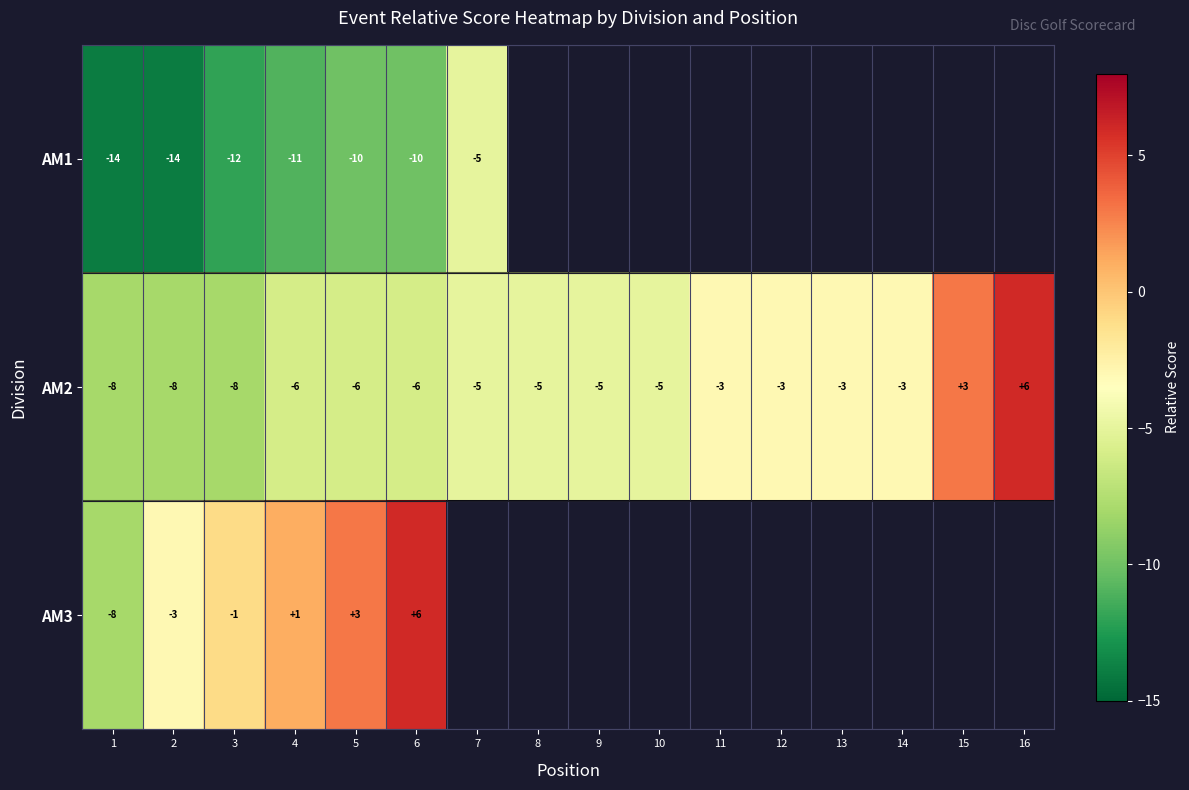

Which series changed the most between 3 and 6?

AM3